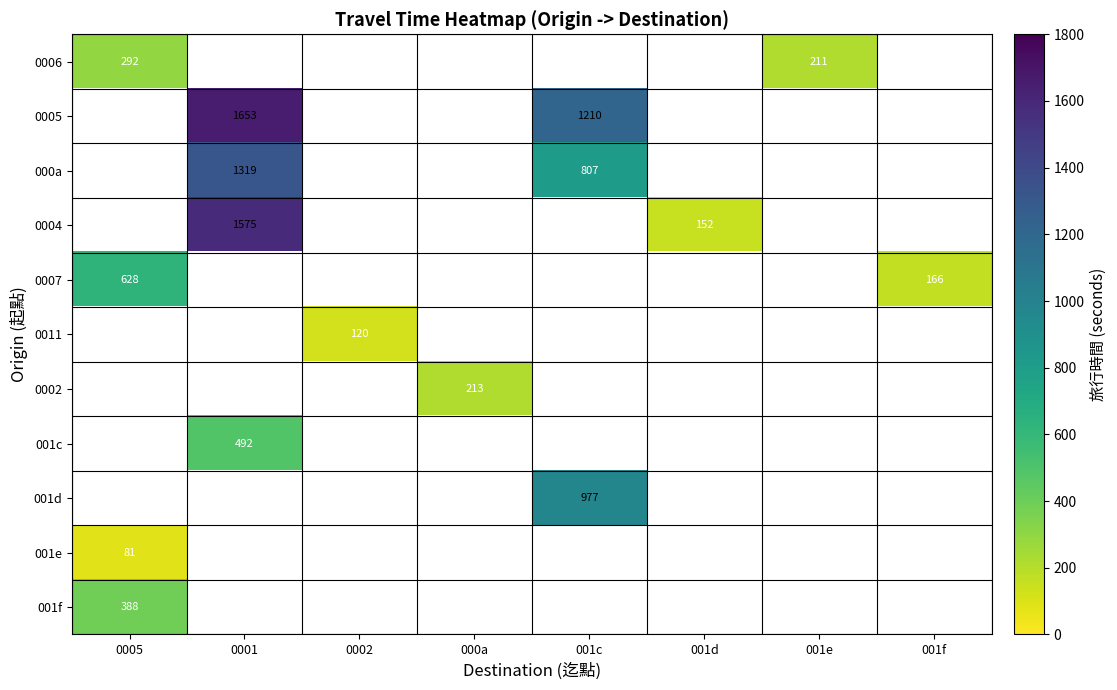

The 0004 series shows 2085 at 0001. True or false?

False